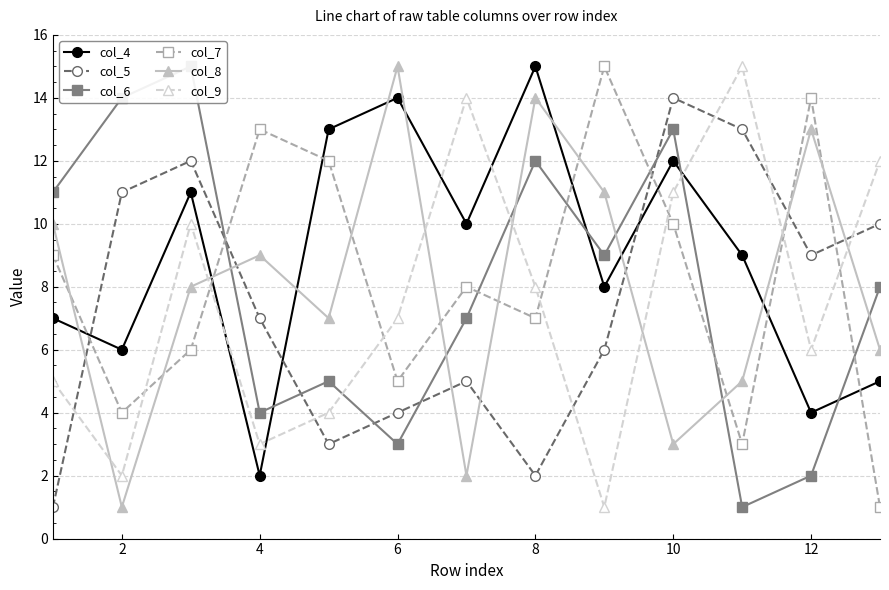

Which series ends up on top after the final intersection of col_4 and col_9?

col_9